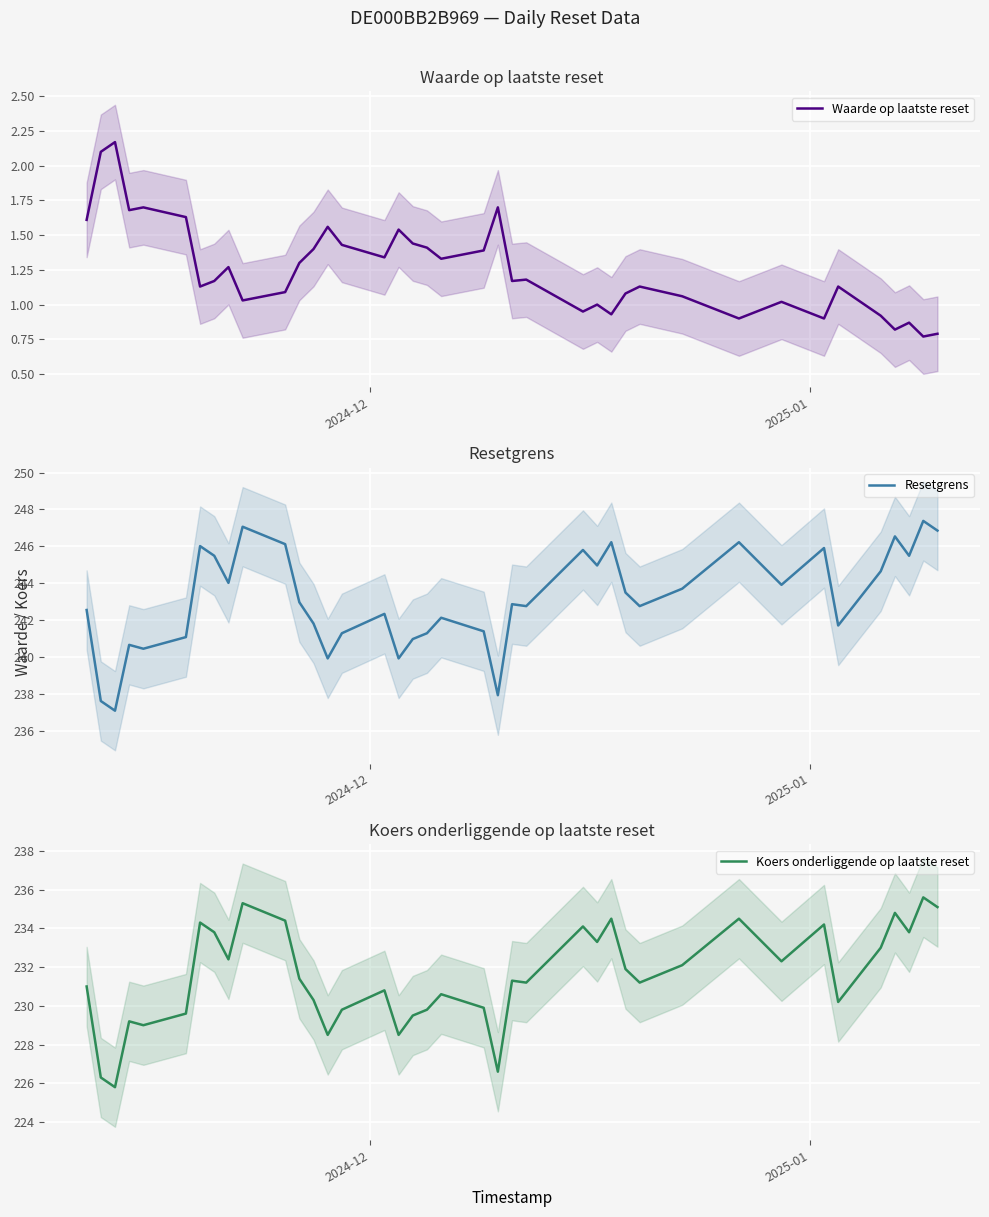

What is the sum of all Koers onderliggende op laatste reset values?

9029.9